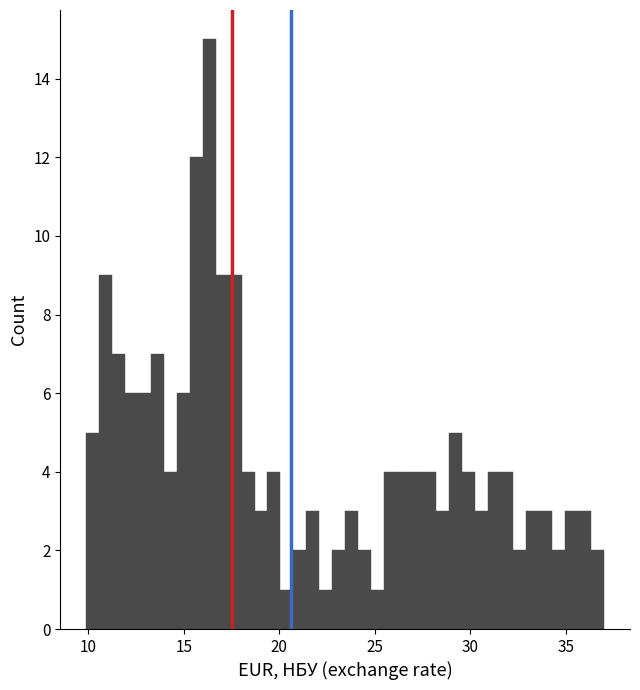

Read against the x-axis, roughly where is the centre of the tallest bar?

16.5